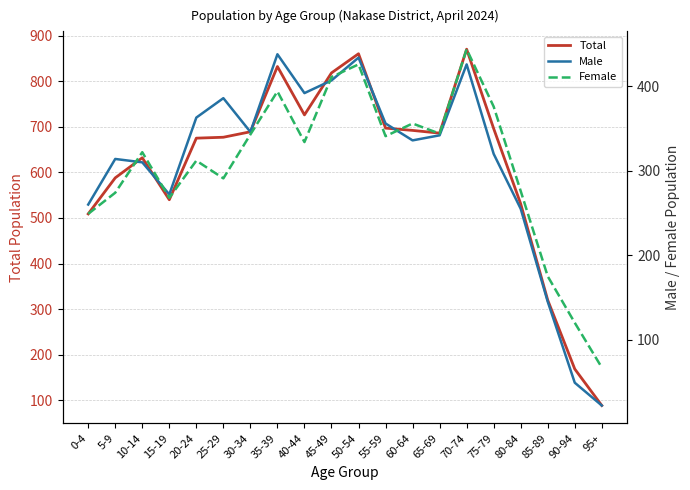

Which series has the largest range (max minus min)?

Total